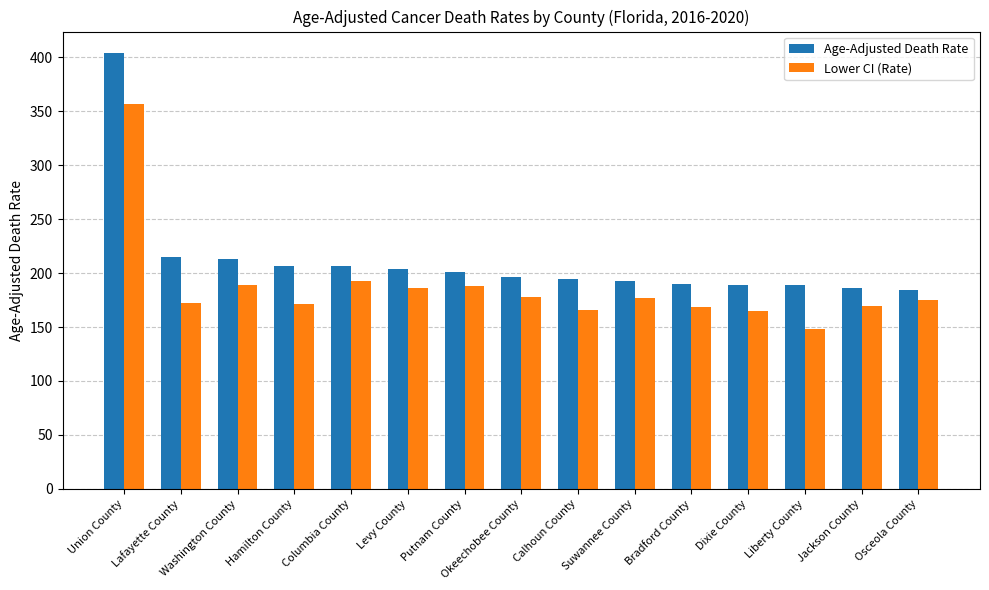

What is the difference between the maximum and minimum values in the Lower CI (Rate) series?

208.3